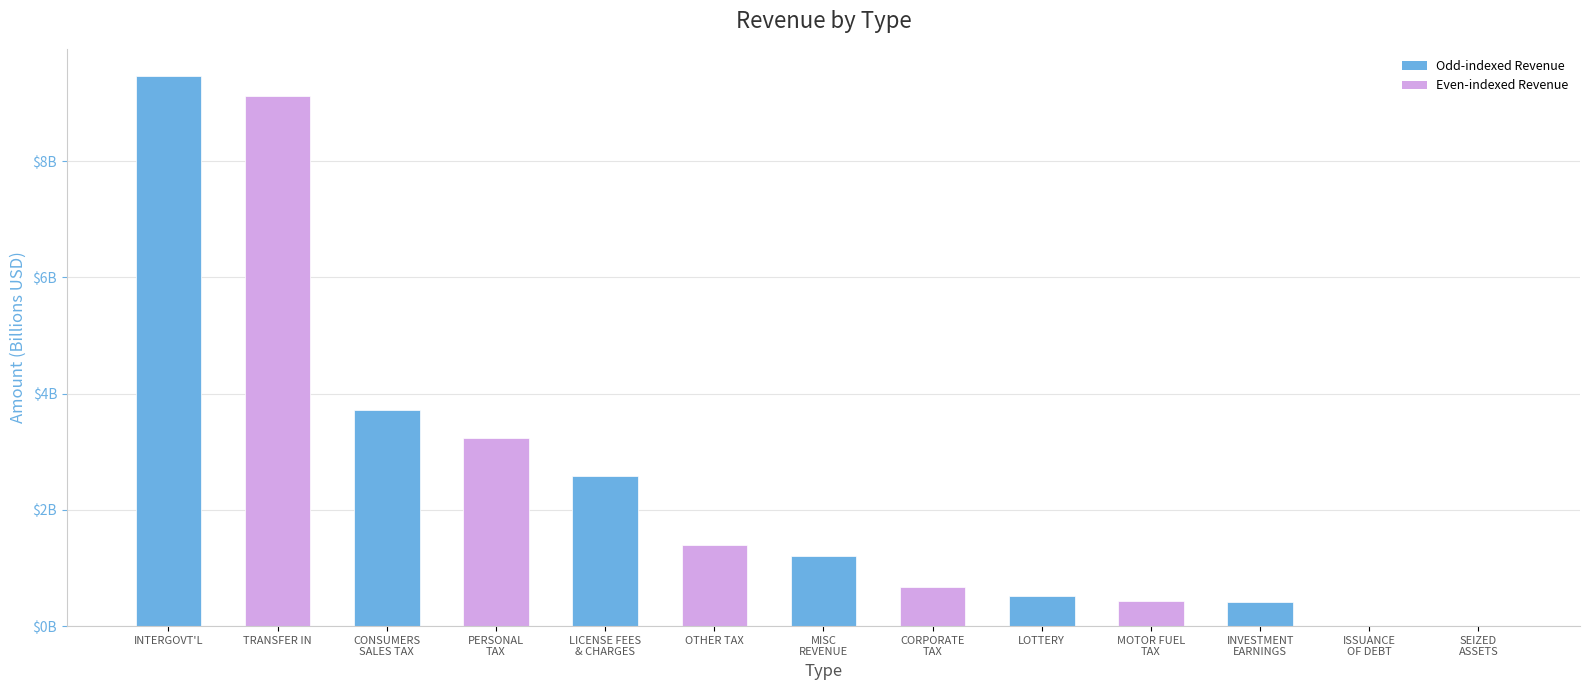

Are the bars horizontal?

No